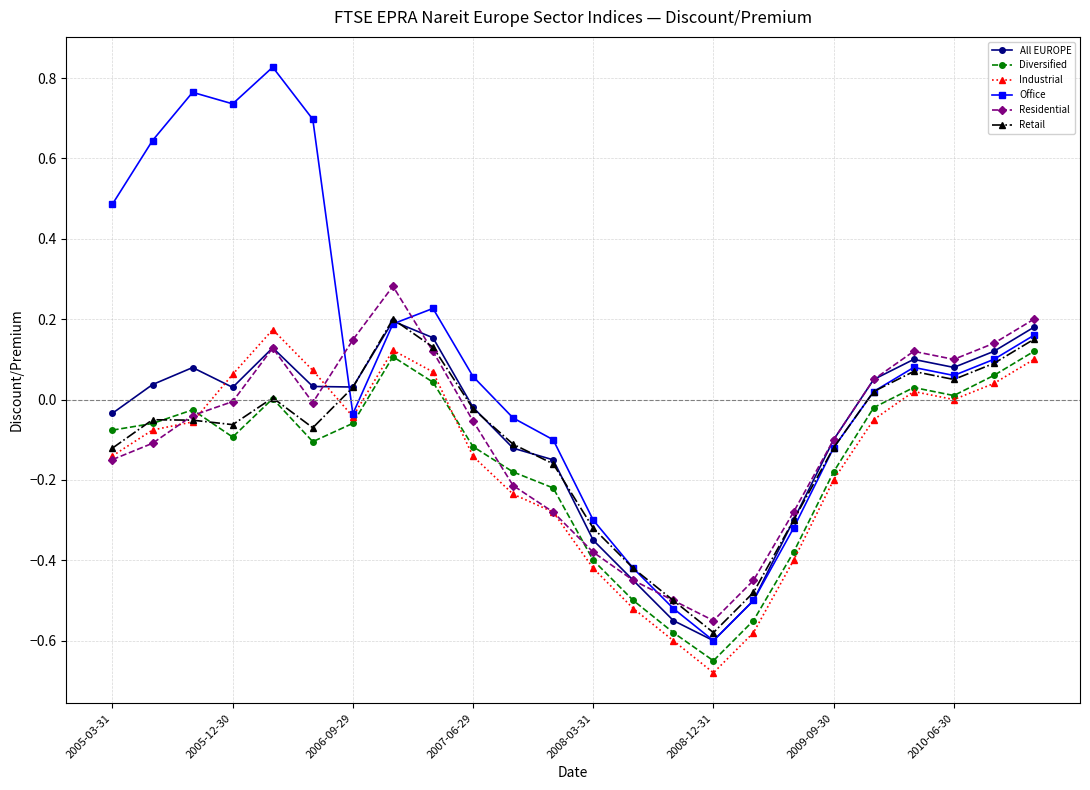

Which series has the largest total across all categories?

Office